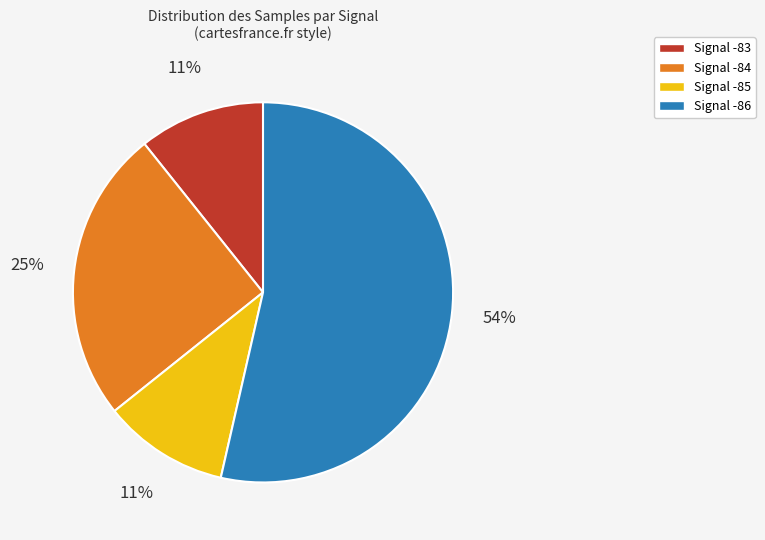

Is there any slice that represents more than half of the pie?

Yes